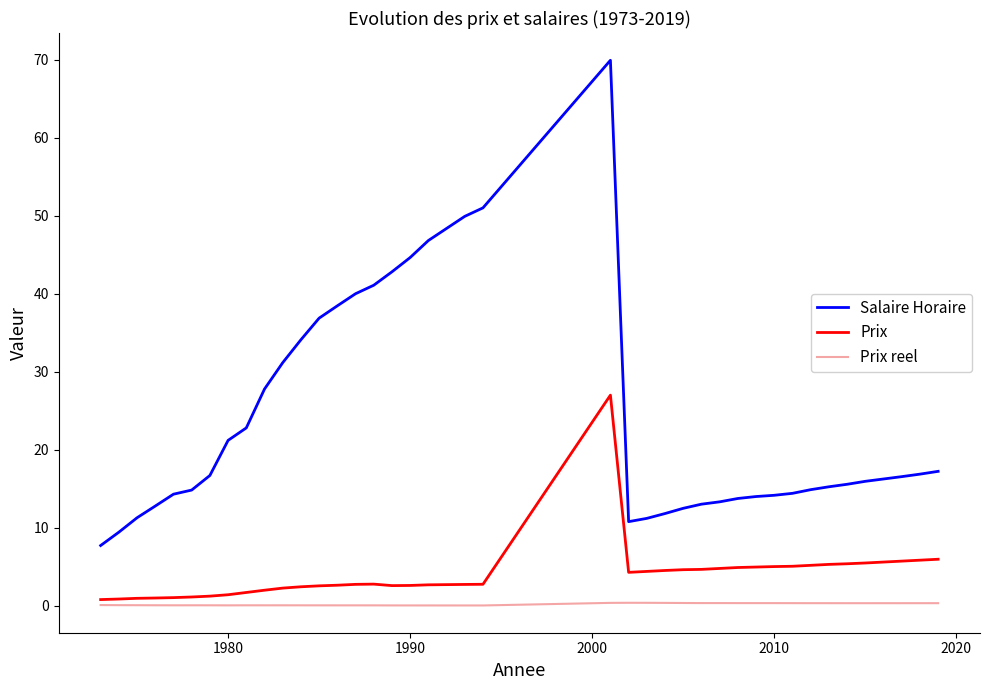

Rank the series by their average value, from highest to lowest.

Salaire Horaire, Prix, Prix reel